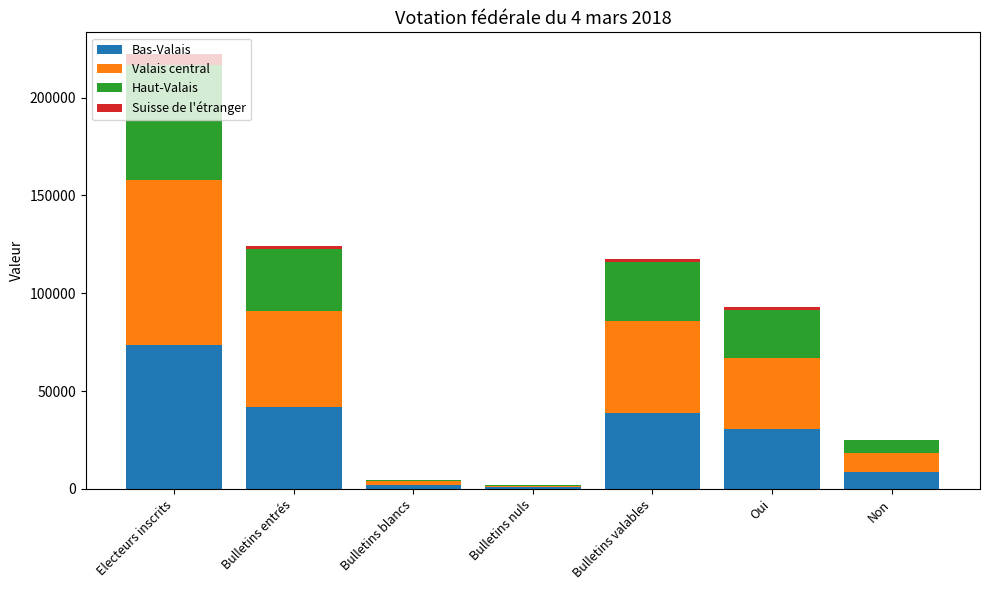

What is the sum of all Bas-Valais values?

196453